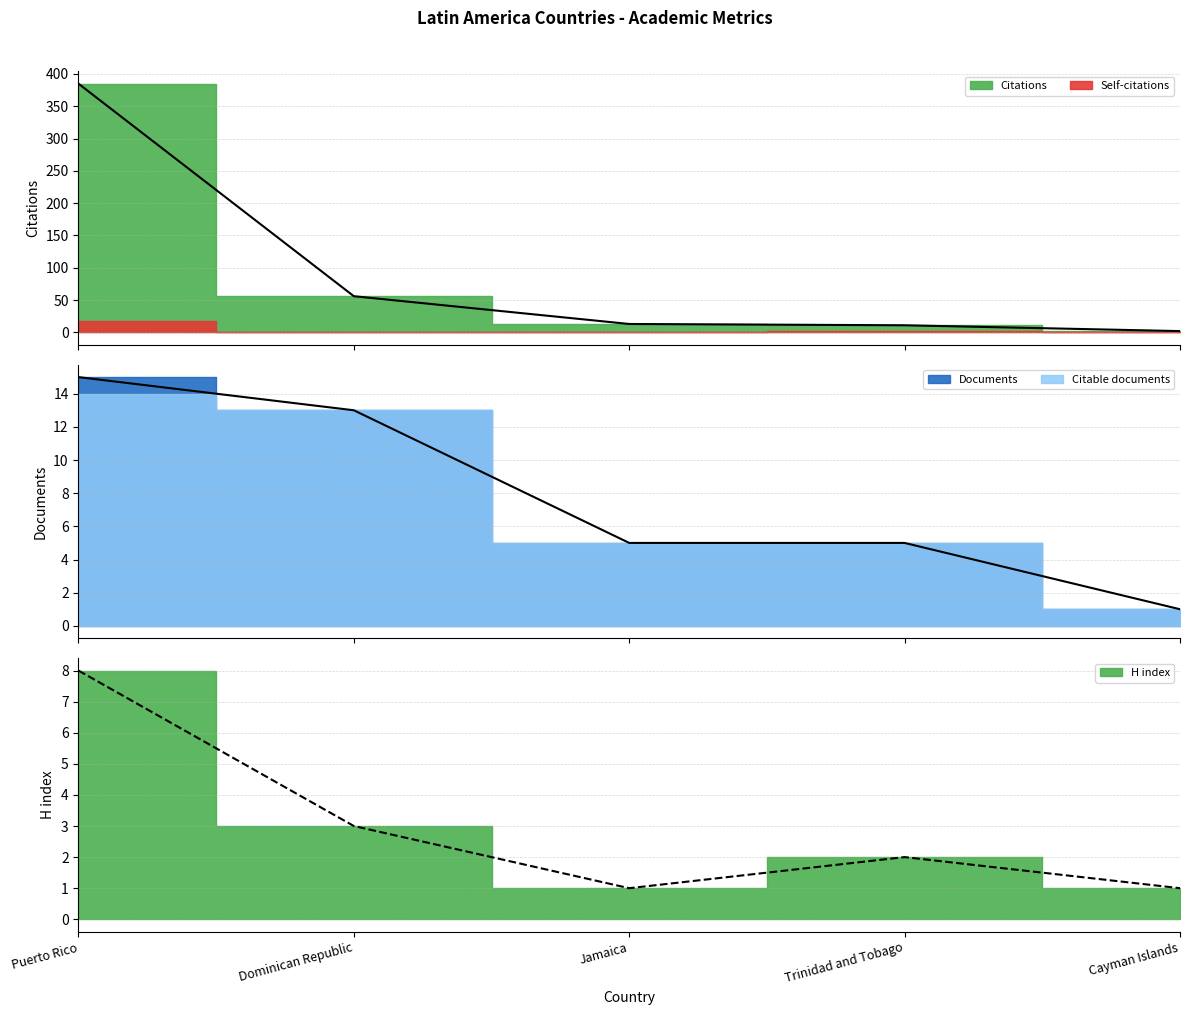

List the labels in order of H index value, largest first.

Puerto Rico, Dominican Republic, Trinidad and Tobago, Jamaica, Cayman Islands